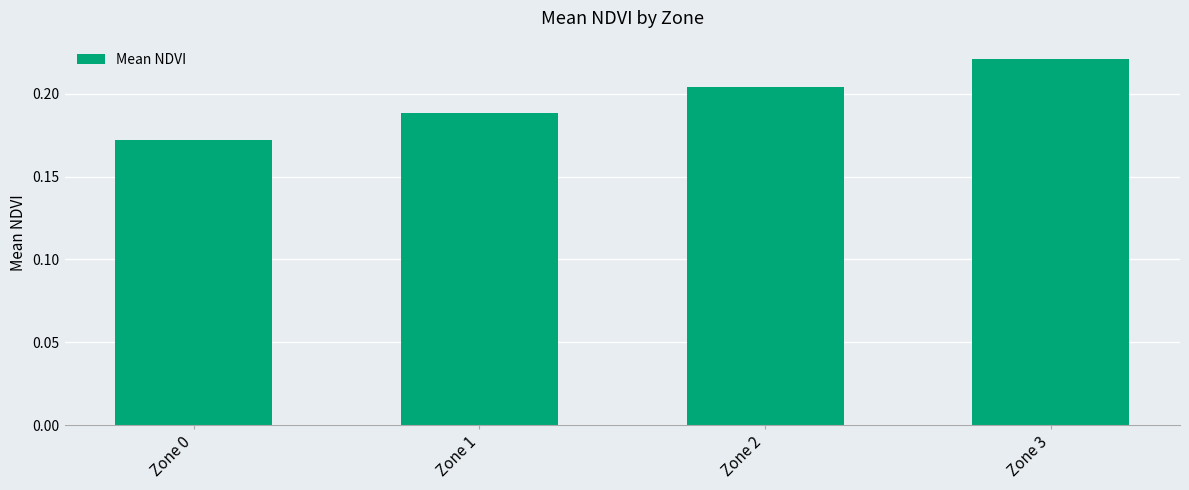

What is the sum of all values?

0.8